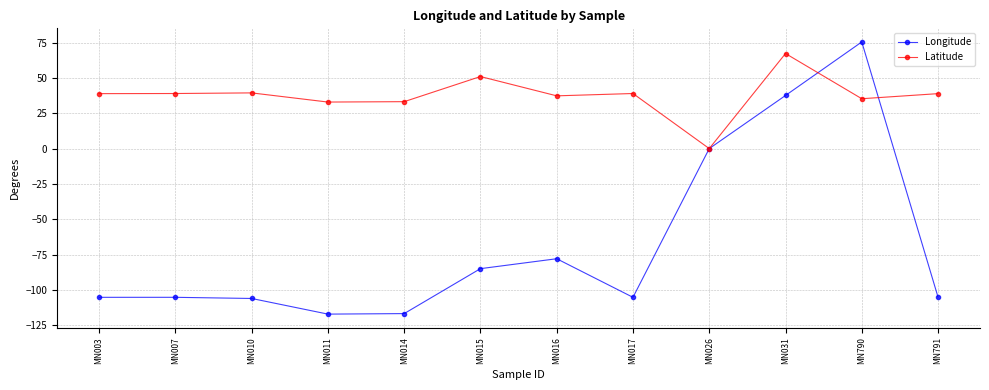

Which series has the largest total across all categories?

Latitude